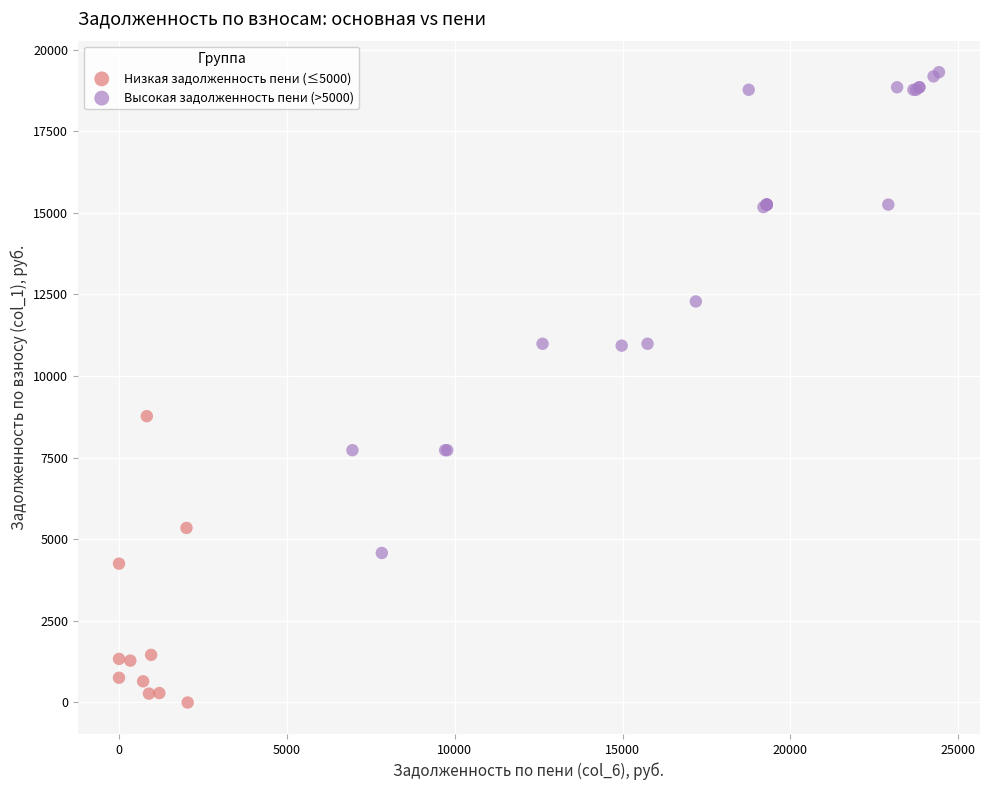

Which series reaches the minimum Y coordinate?

Низкая задолженность пени (≤5000)